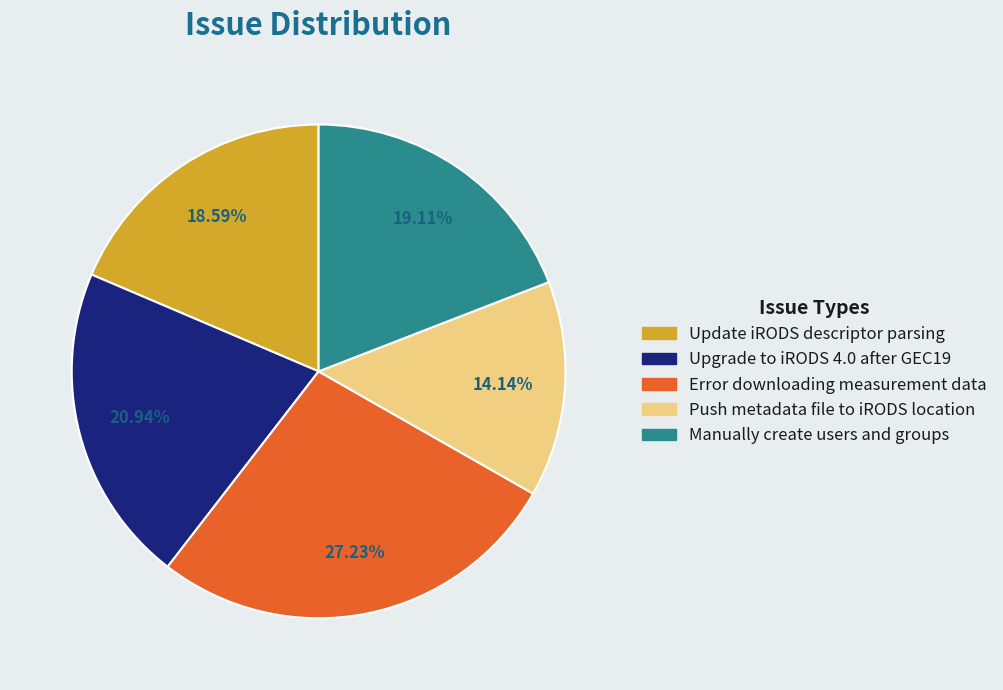

Rank the categories by value from lowest to highest.

Push metadata file to iRODS location, Update iRODS descriptor parsing, Manually create users and groups, Upgrade to iRODS 4.0 after GEC19, Error downloading measurement data